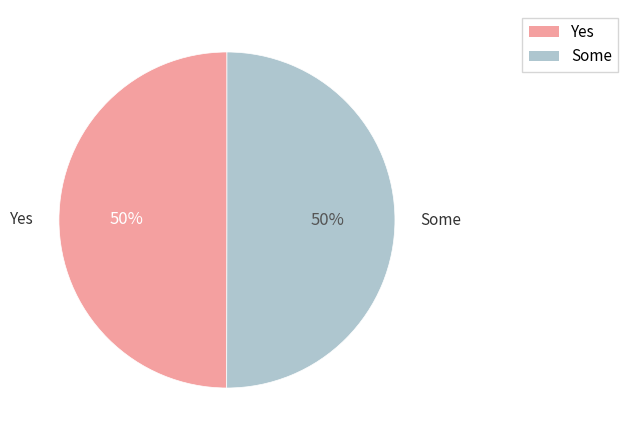

To the nearest percent, what is the average slice percentage?

50%